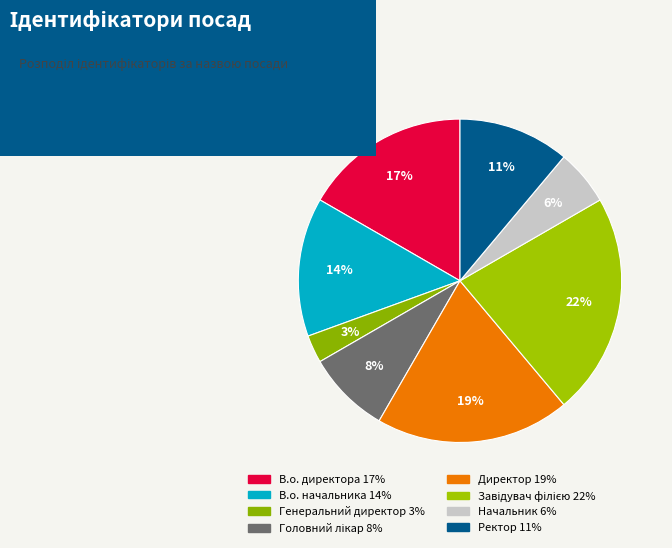

Is there a majority slice in this chart?

No